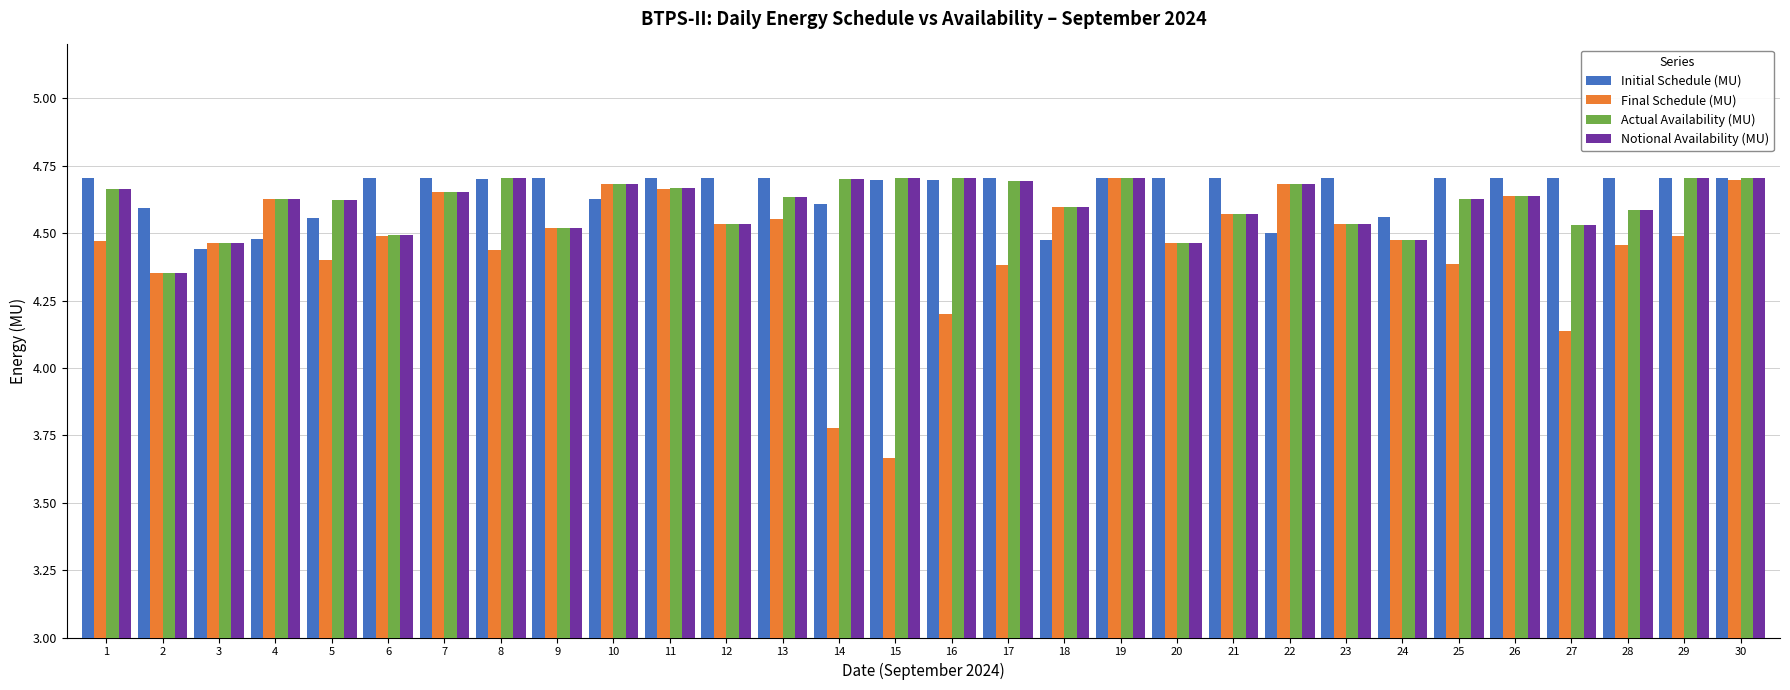

What is the sum of the Actual Availability (MU) values at 24 and 14?

9.2